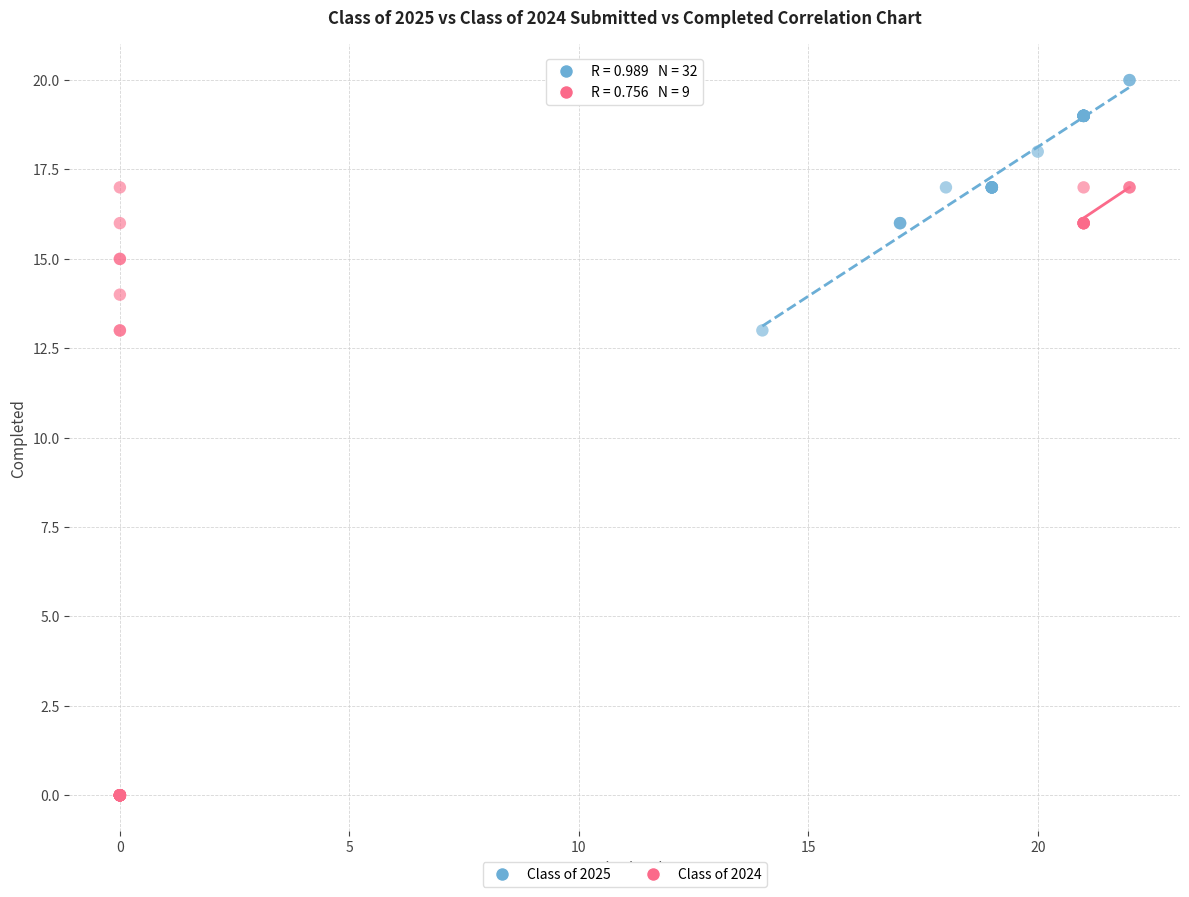

Which series has the widest spread of Y values?

Class of 2024